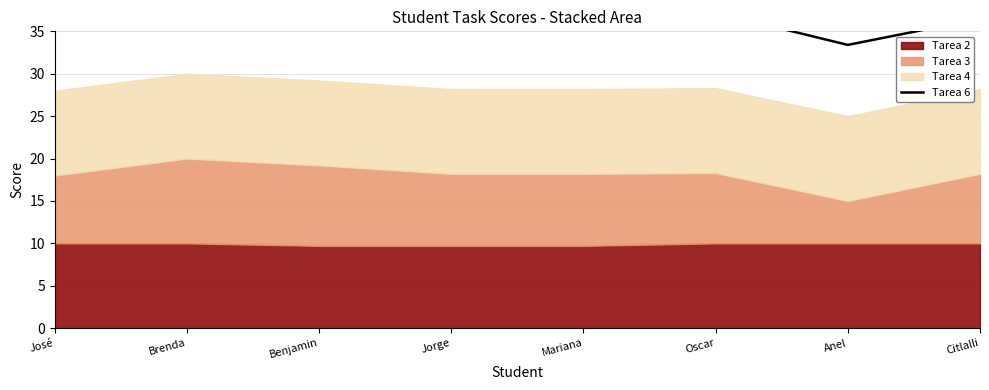

What is the label of the 8th point from the left?

Citlalli